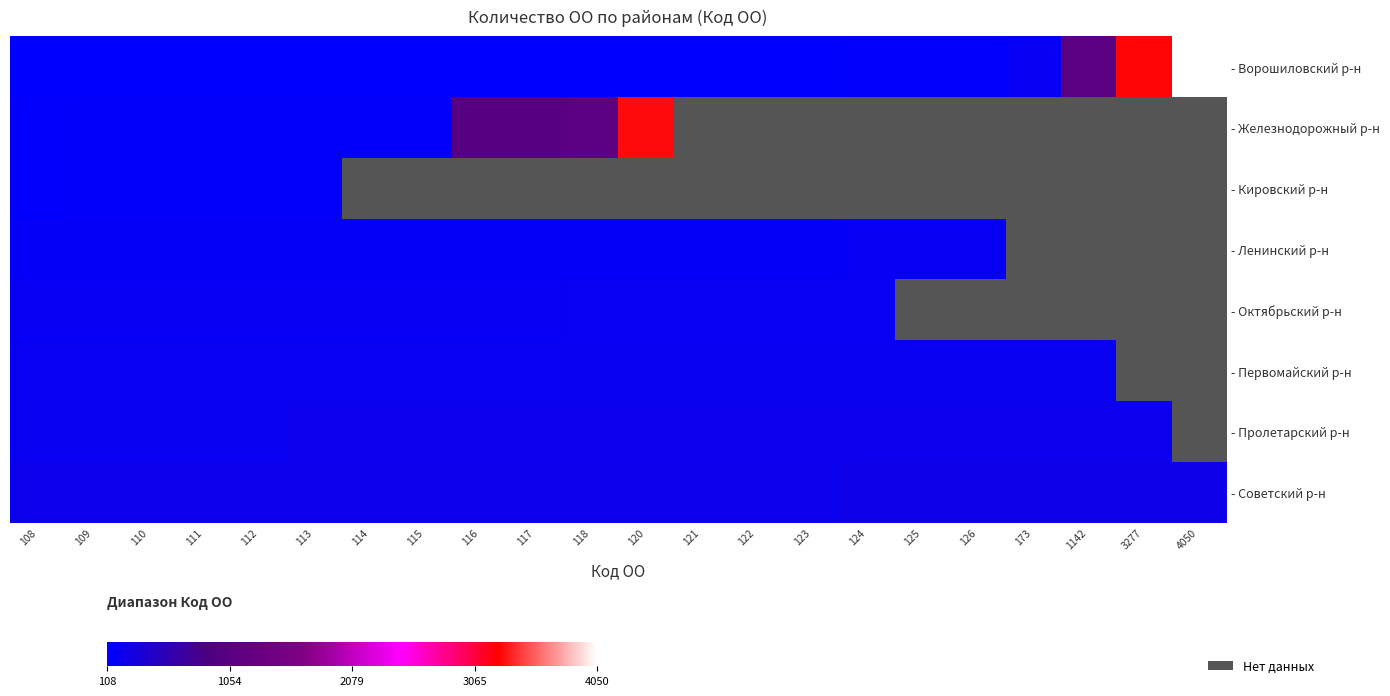

Rank the series at 126 from highest to lowest value.

- Советский р-н, - Пролетарский р-н, - Ворошиловский р-н, - Железнодорожный р-н, - Кировский р-н, - Ленинский р-н, - Октябрьский р-н, - Первомайский р-н